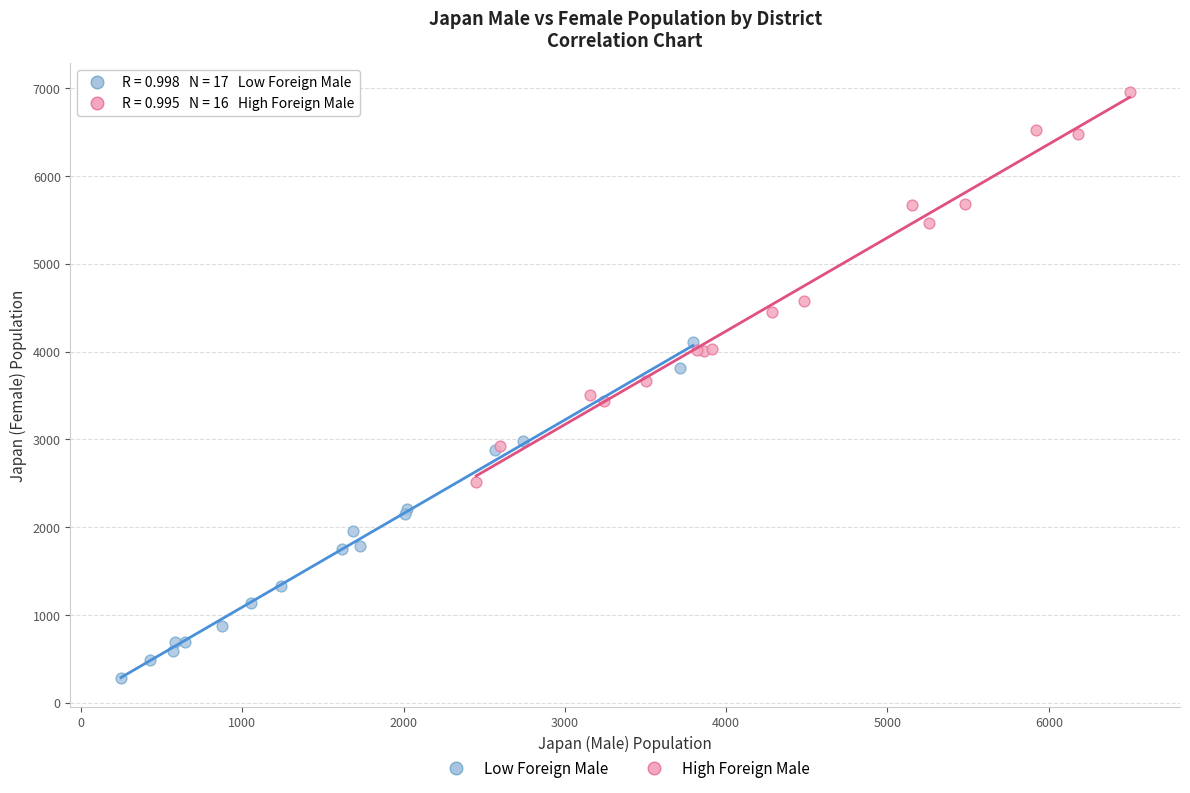

Which series contains the highest Y value?

High Foreign Male